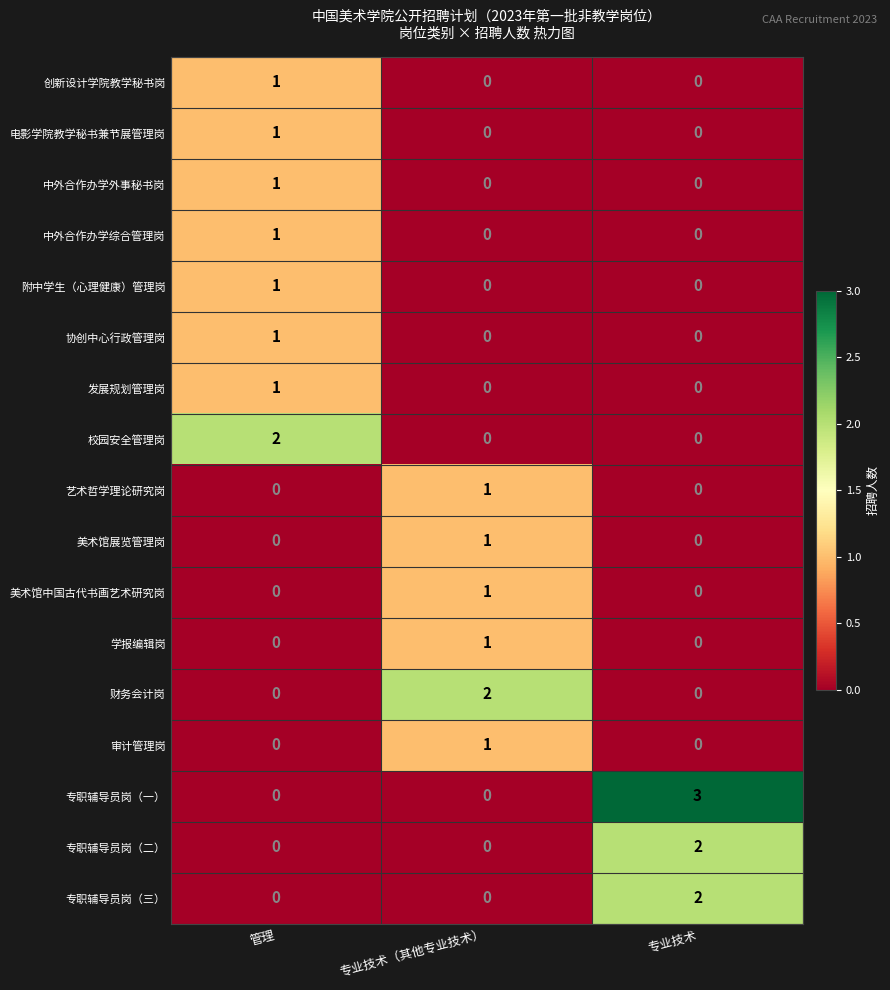

What is the difference between the highest and lowest values at 专业技术?

3